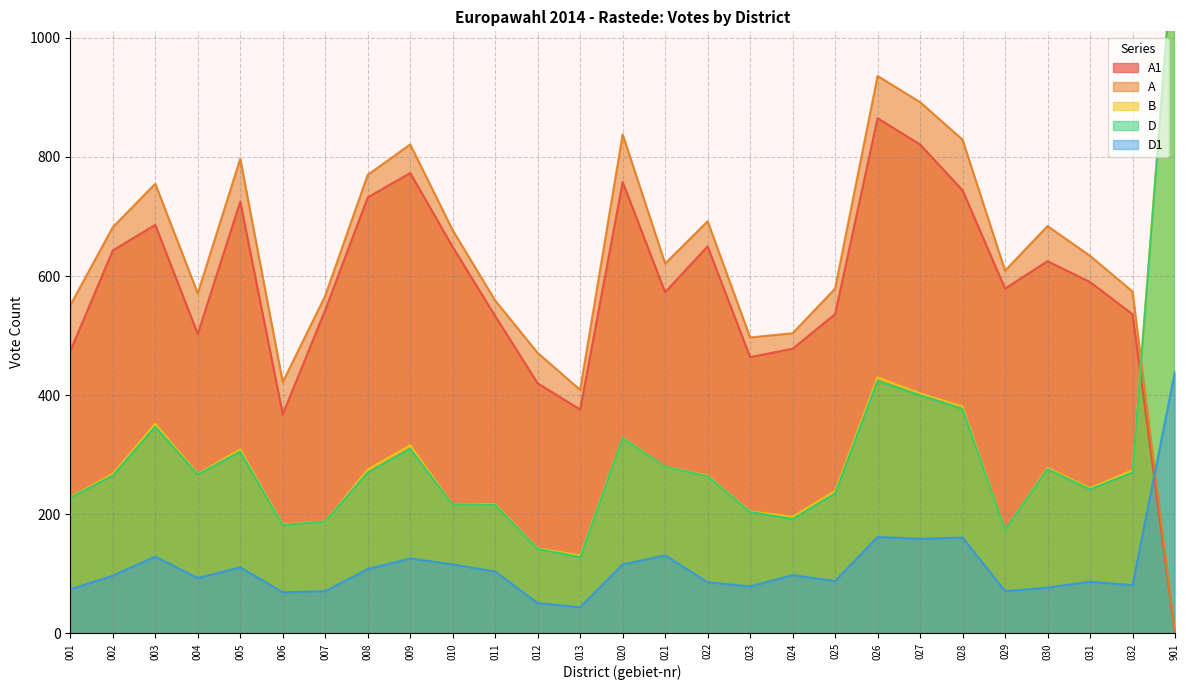

How many lines are shown in the chart?

5